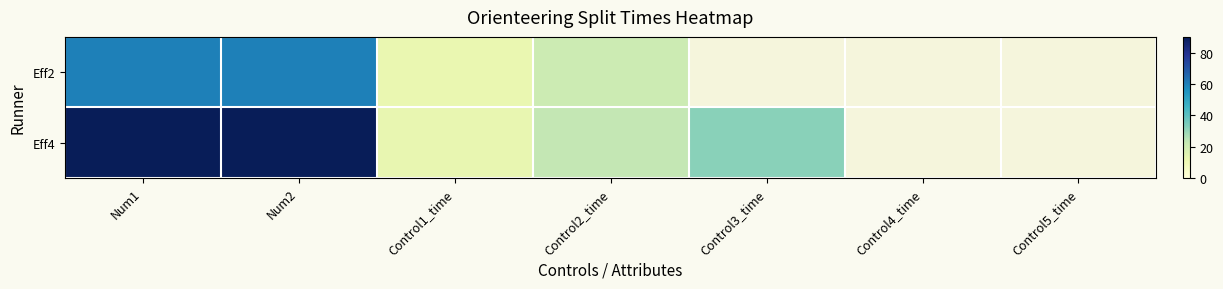

Between Control4_time and Num2, which is larger?

Num2